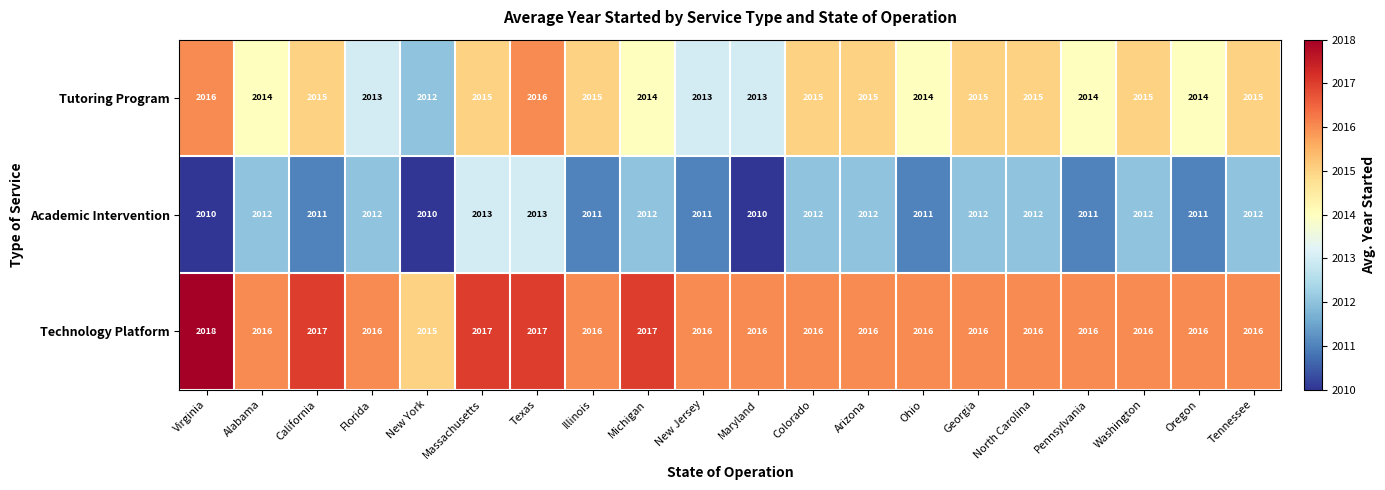

What is the maximum value for Tutoring Program?

2016